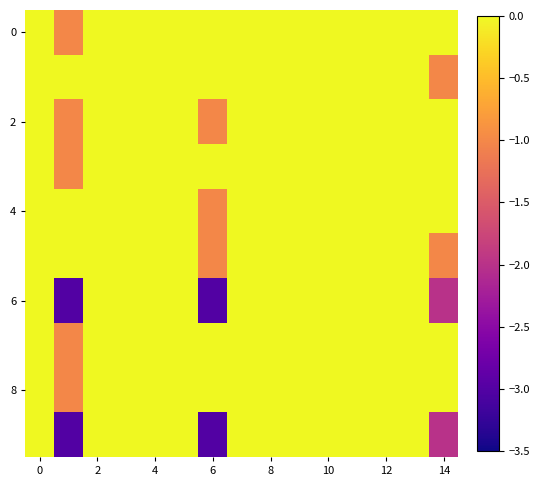

What is the minimum value shown in the chart?

-3